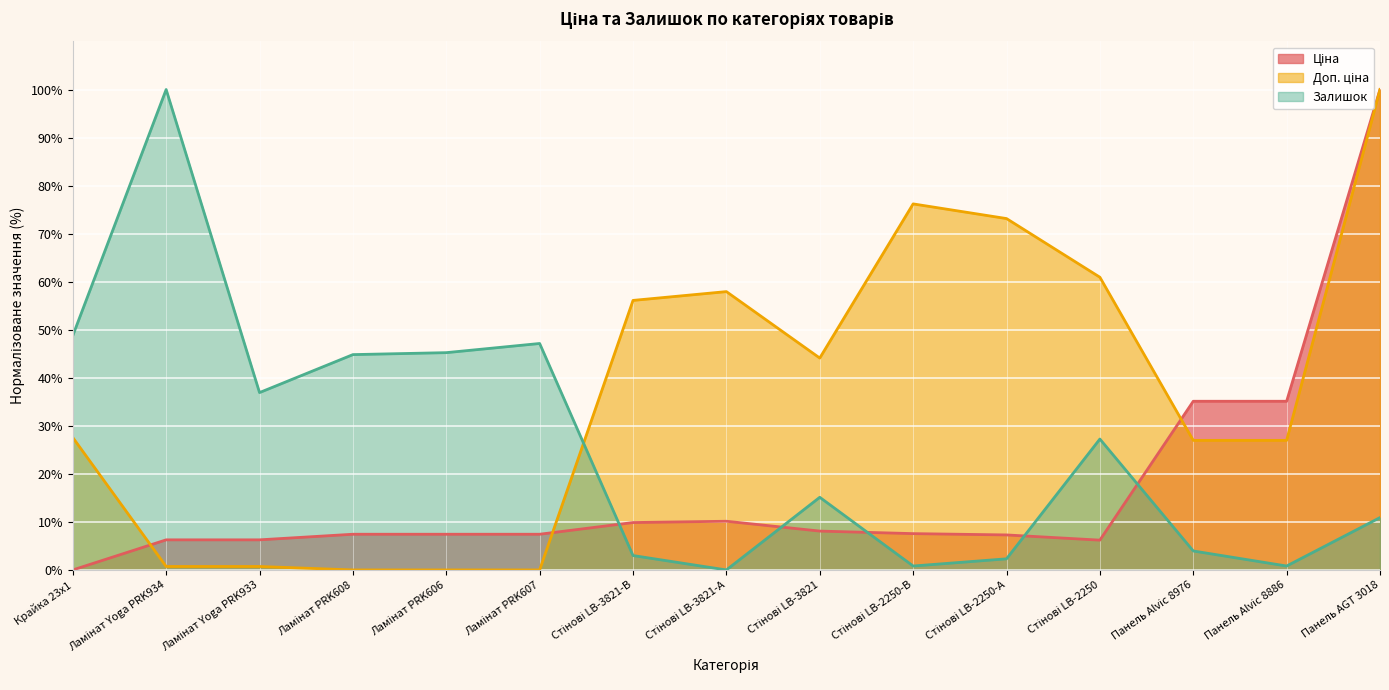

Which label corresponds to the largest value in the chart?

Панель AGT 3018